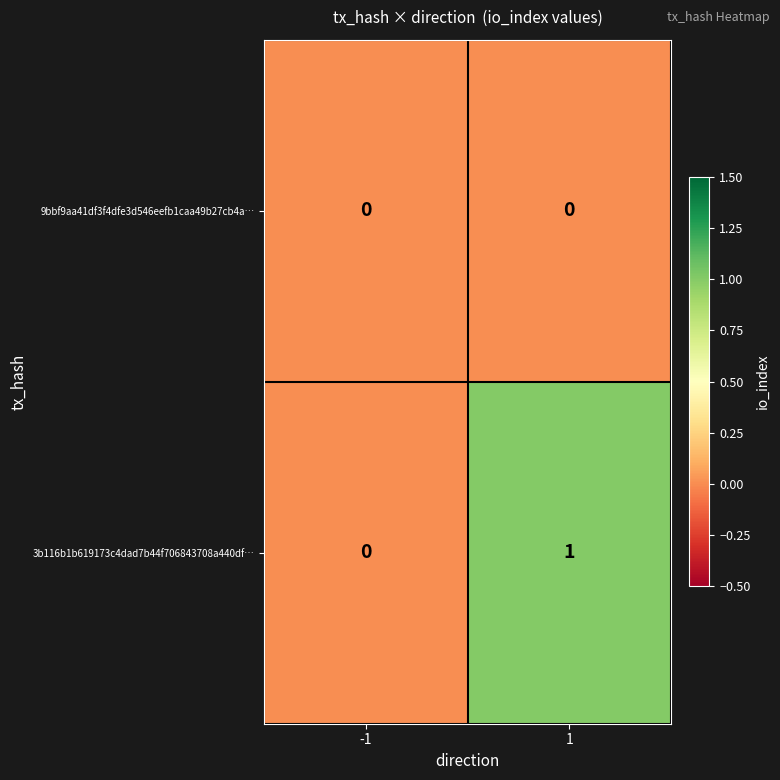

Between -1 and 1, which series saw the biggest shift?

3b116b1b619173c4dad7b44f706843708a440df…